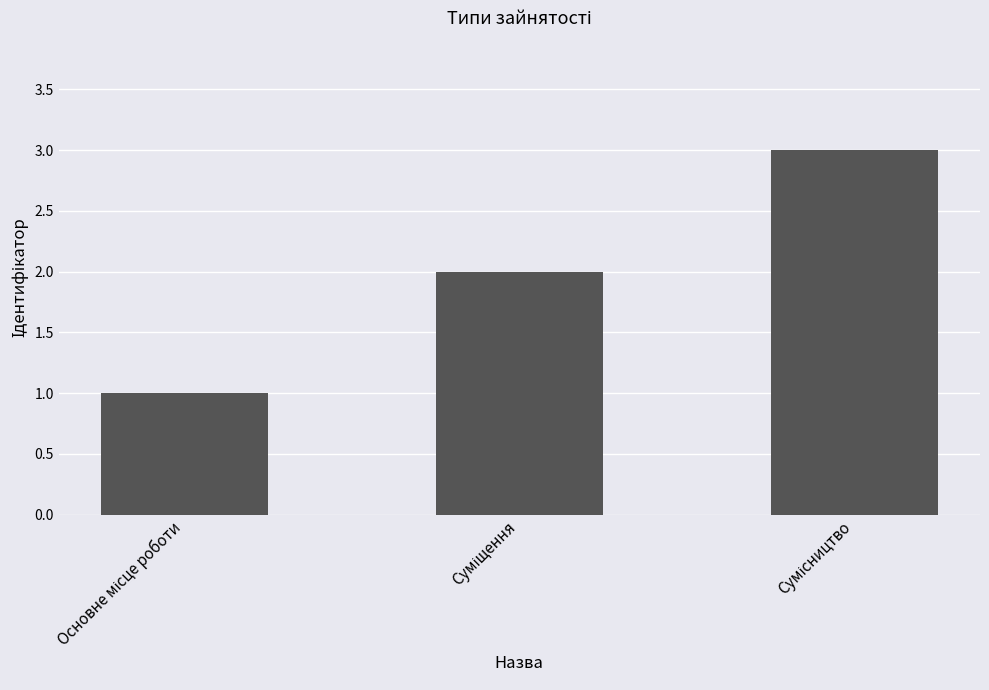

What is the greatest value displayed?

3